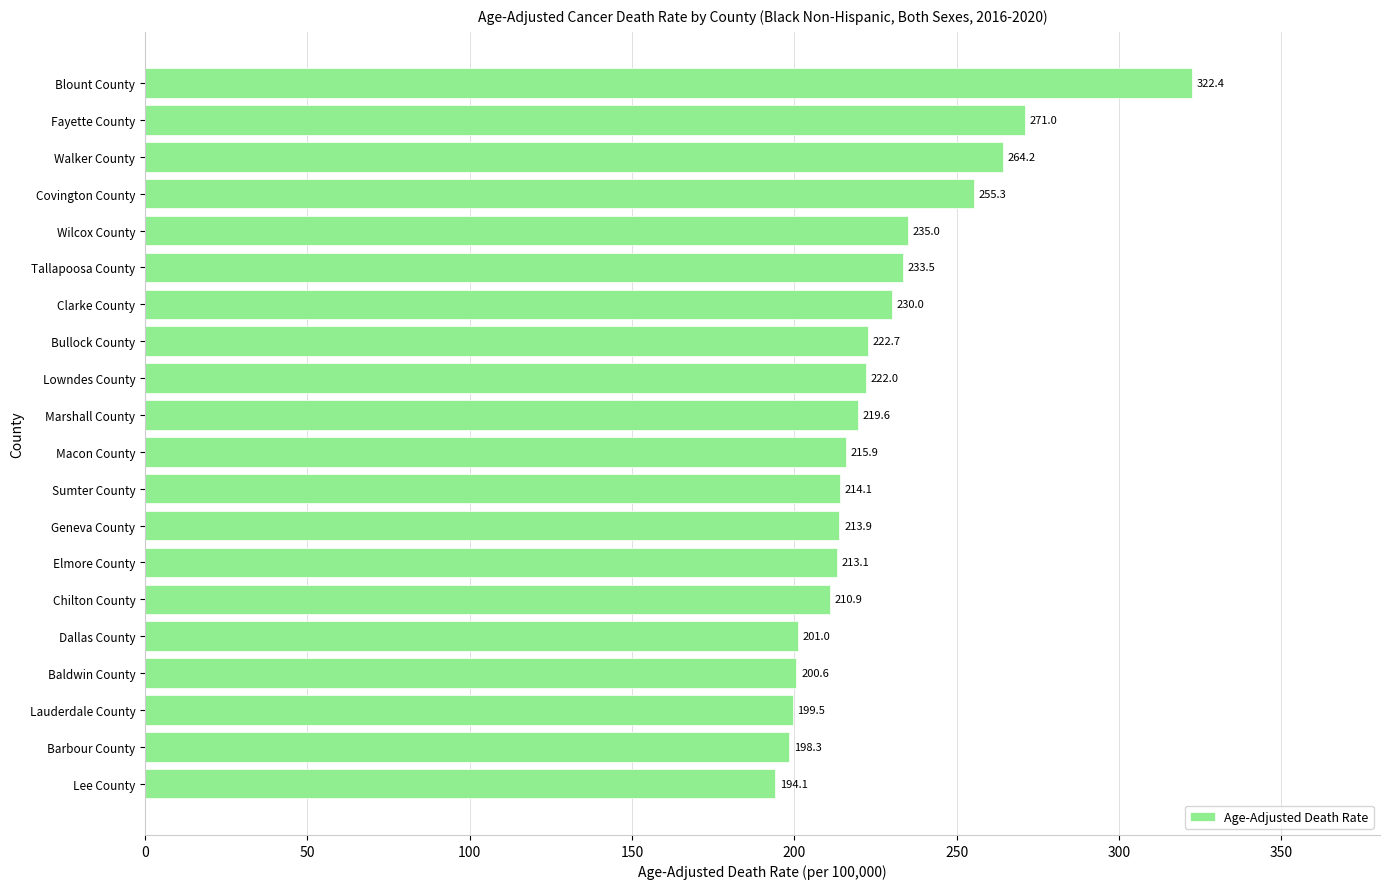

List the labels in order of value, smallest first.

Lee County, Barbour County, Lauderdale County, Baldwin County, Dallas County, Chilton County, Elmore County, Geneva County, Sumter County, Macon County, Marshall County, Lowndes County, Bullock County, Clarke County, Tallapoosa County, Wilcox County, Covington County, Walker County, Fayette County, Blount County